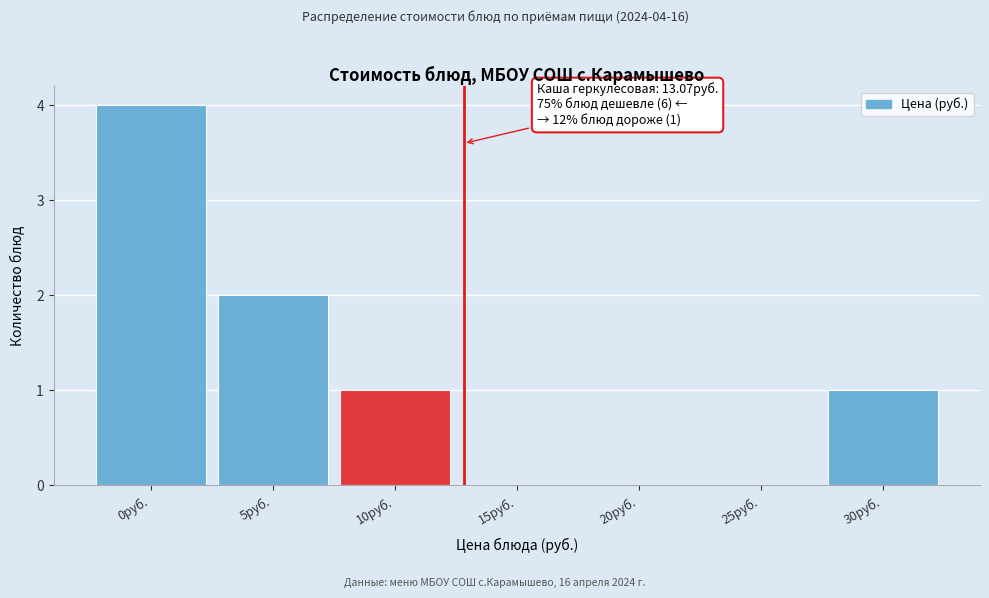

Reading left to right, what are all the values shown in this chart?

0руб.=4	5руб.=2	10руб.=1	15руб.=0	20руб.=0	25руб.=0	30руб.=1